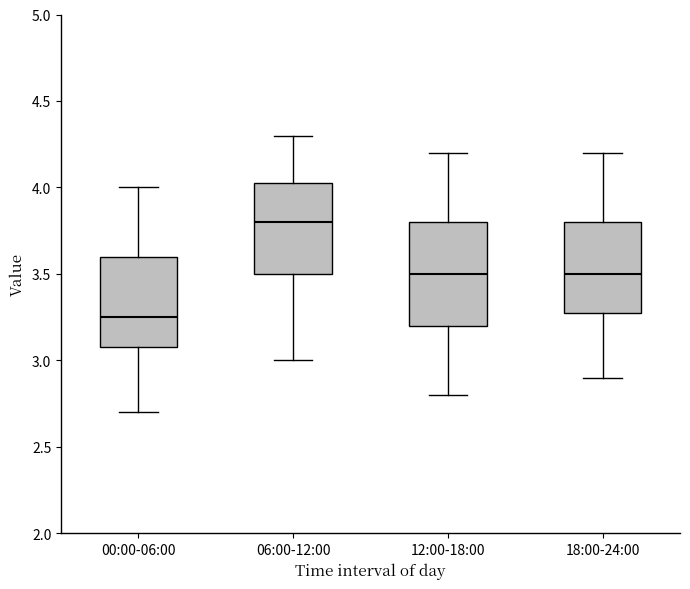

Reading left to right, read every box against the y-axis: the position of its median line, the range the box covers, and the ends of its whiskers. The values are not printed on the chart, so give them approximately, as read against the axis.

00:00-06:00: median 3.25, box 3.10 to 3.60, whiskers 2.70 to 4.00
06:00-12:00: median 3.80, box 3.50 to 4.05, whiskers 3.00 to 4.30
12:00-18:00: median 3.50, box 3.20 to 3.80, whiskers 2.80 to 4.20
18:00-24:00: median 3.50, box 3.30 to 3.80, whiskers 2.90 to 4.20